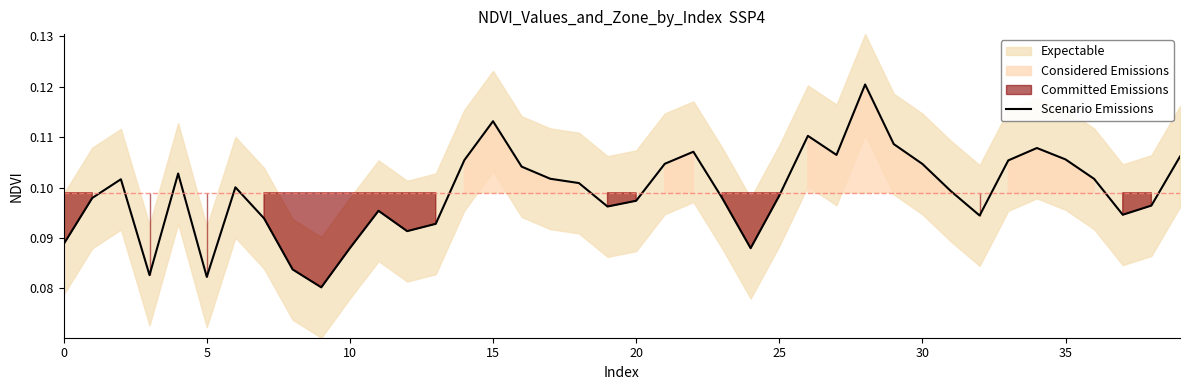

Which label corresponds to the smallest value in the chart?

9